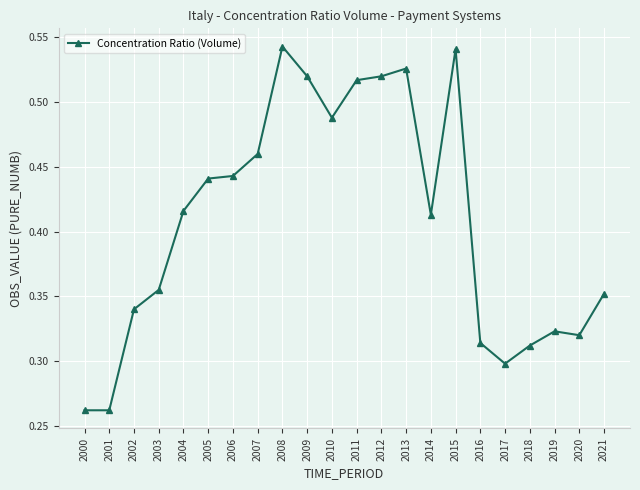

How many values are between 0 and 1?

22